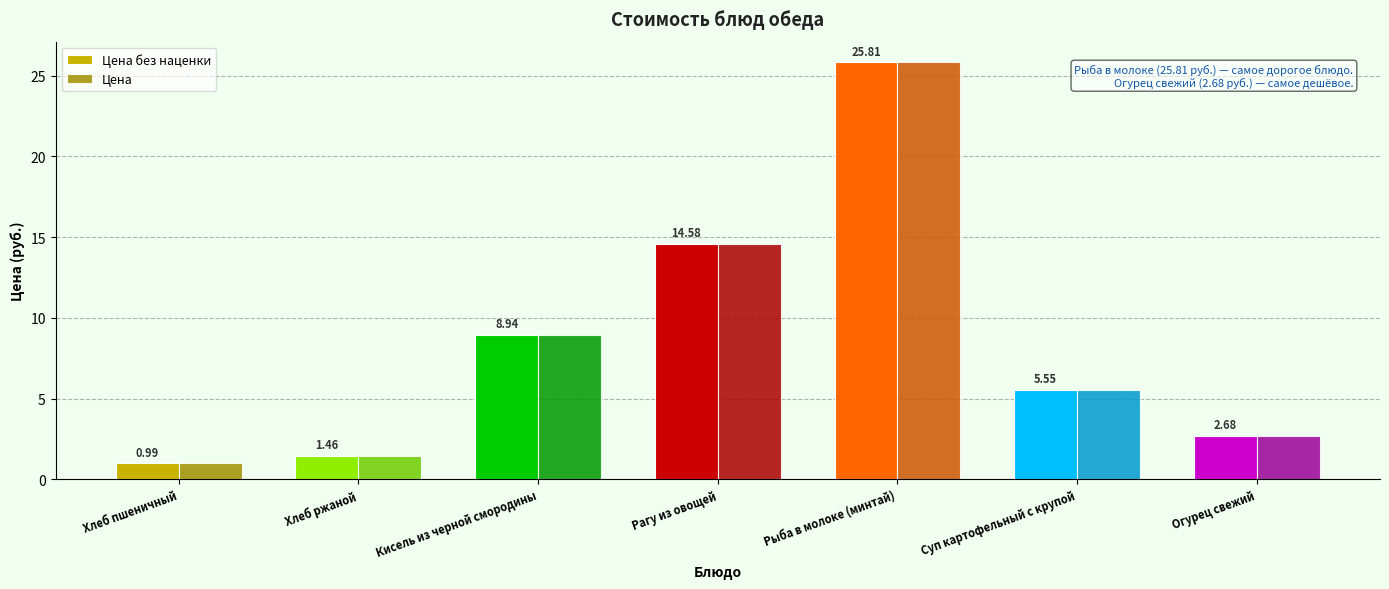

Rank the categories by Цена без наценки value from highest to lowest.

Рыба в молоке (минтай), Рагу из овощей, Кисель из черной смородины, Суп картофельный с крупой, Огурец свежий, Хлеб ржаной, Хлеб пшеничный